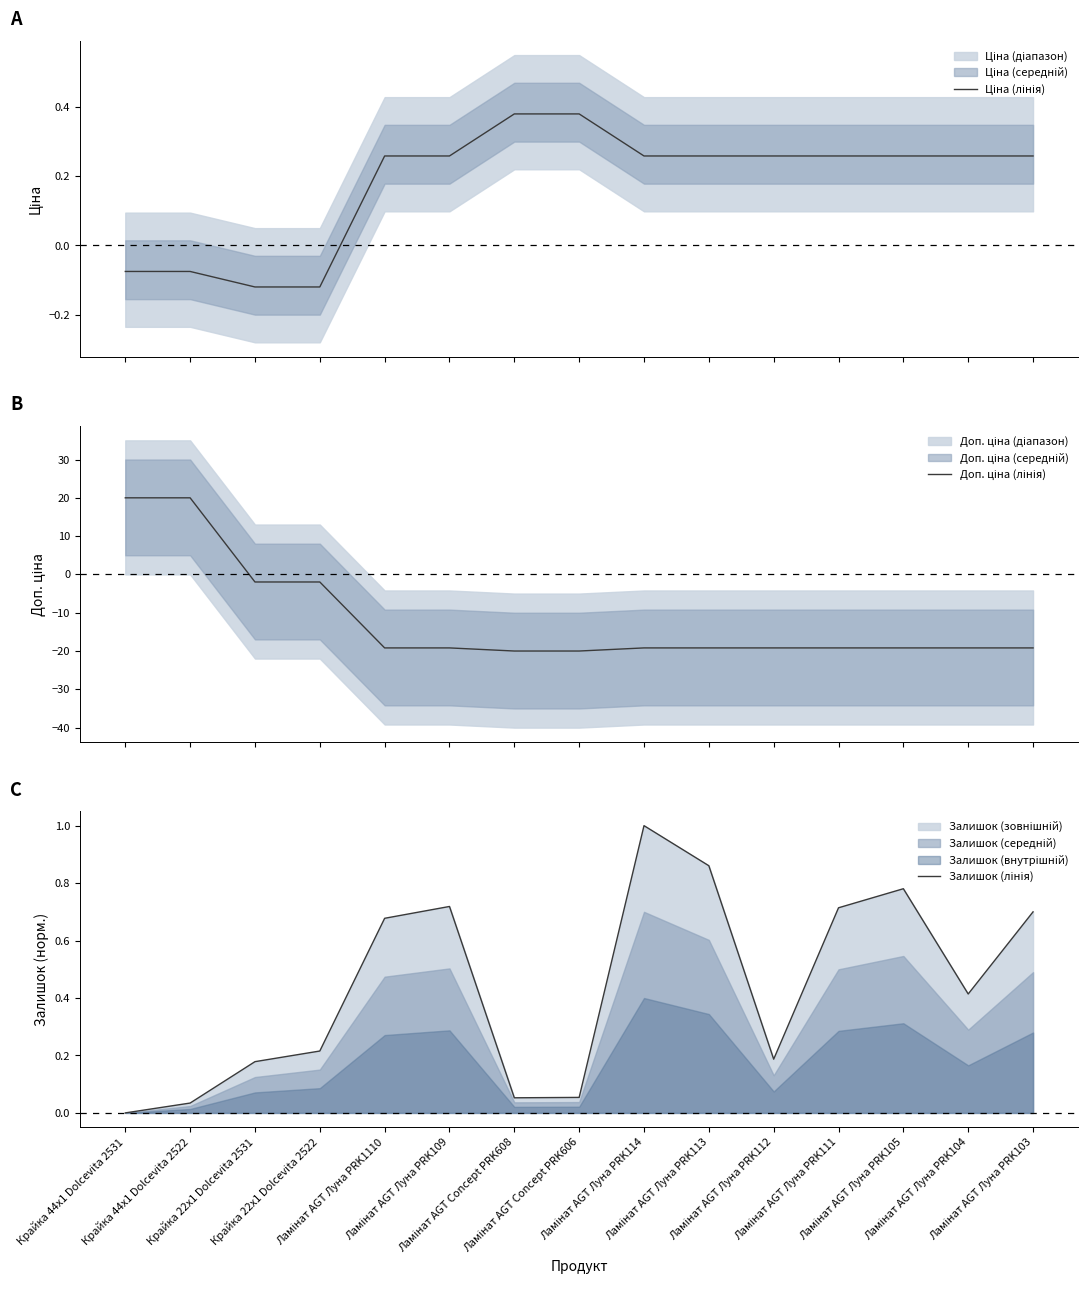

Is the value of Доп. ціна (лінія) at Ламінат AGT Луна PRK104 greater than the value of Ціна (лінія) at Ламінат AGT Луна PRK105?

No